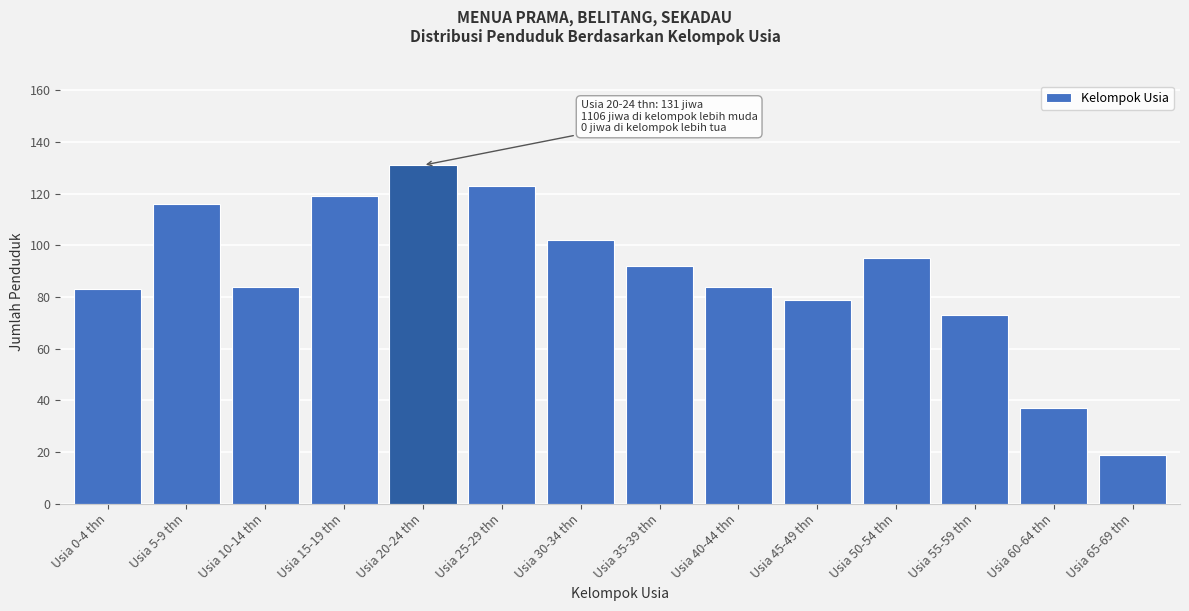

Reading left to right, transcribe all the data shown in this chart.

Usia 0-4 thn=83	Usia 5-9 thn=116	Usia 10-14 thn=84	Usia 15-19 thn=119	Usia 20-24 thn=131	Usia 25-29 thn=123	Usia 30-34 thn=102	Usia 35-39 thn=92	Usia 40-44 thn=84	Usia 45-49 thn=79	Usia 50-54 thn=95	Usia 55-59 thn=73	Usia 60-64 thn=37	Usia 65-69 thn=19